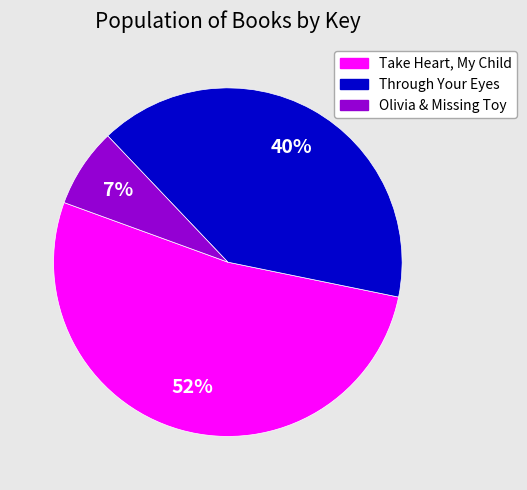

To the nearest percent, what portion does Through Your Eyes represent?

40%